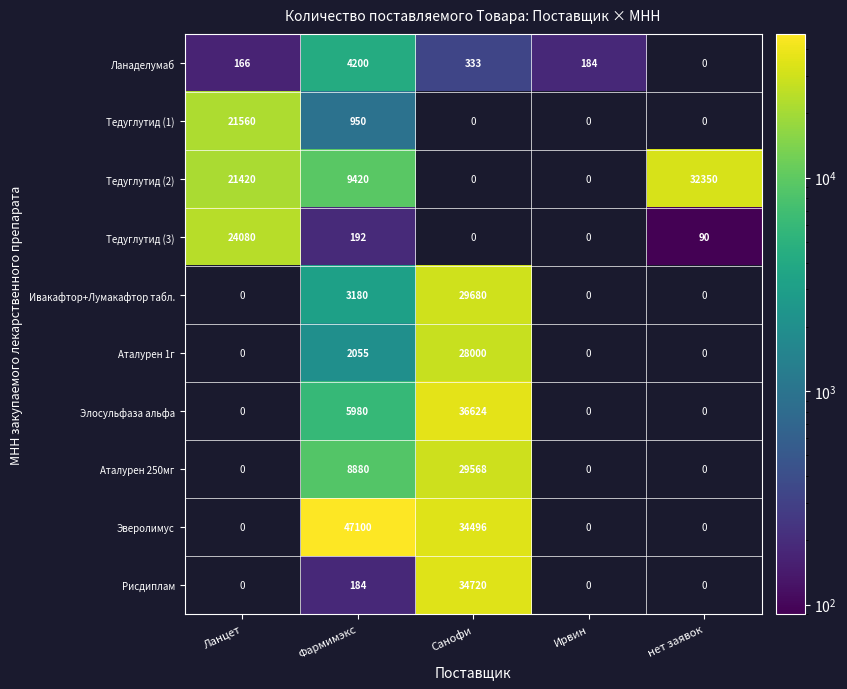

What is the difference between the Ивакафтор+Лумакафтор табл. values at Фармимэкс and Санофи?

26500